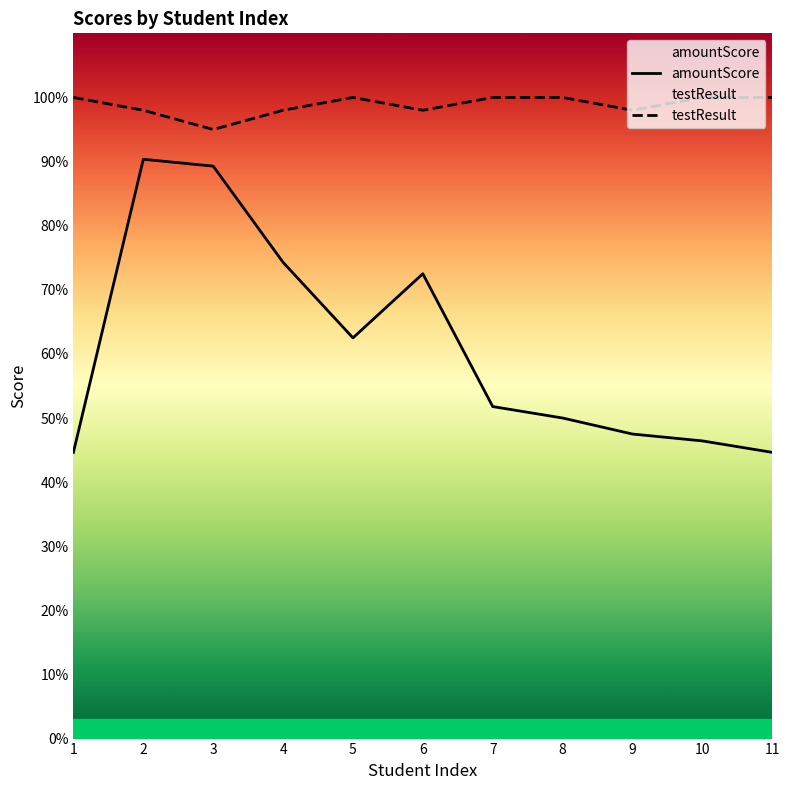

Rank the series by their average value, from lowest to highest.

amountScore, testResult